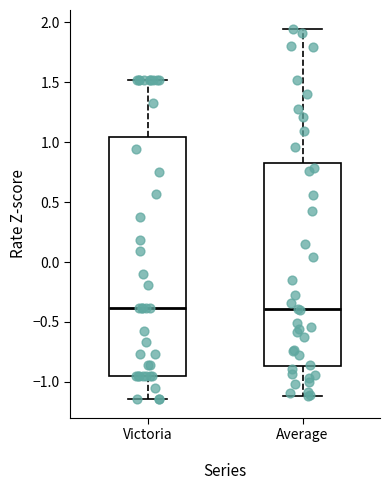

Comparing the boxes themselves (not the whiskers), which one is the tallest?

Victoria